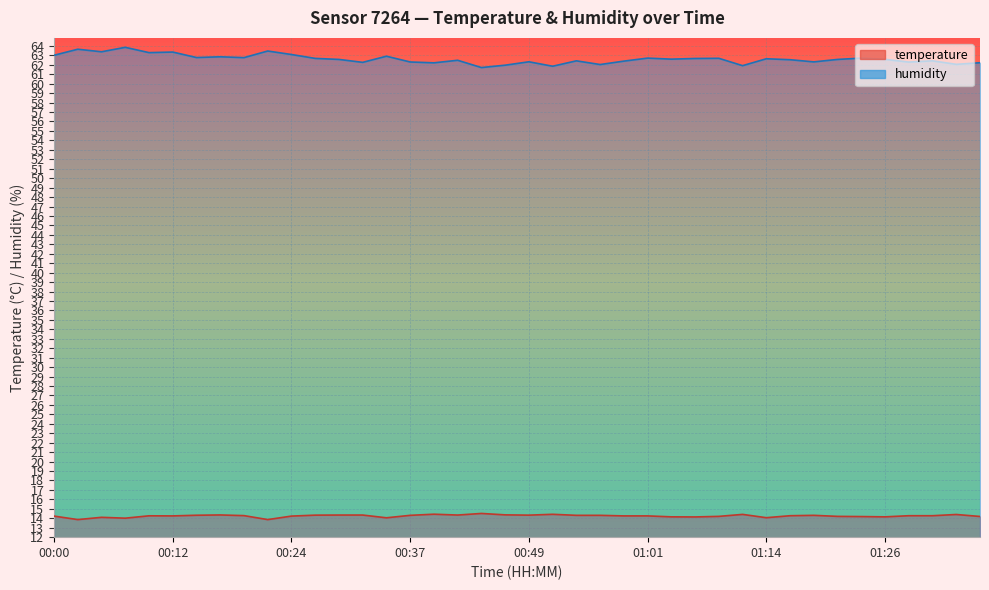

True or false: humidity and temperature cross at least once.

False